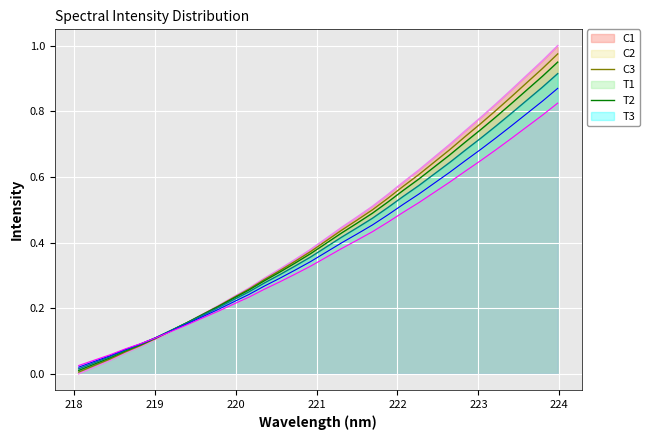

Count the number of values greater than 0.

31